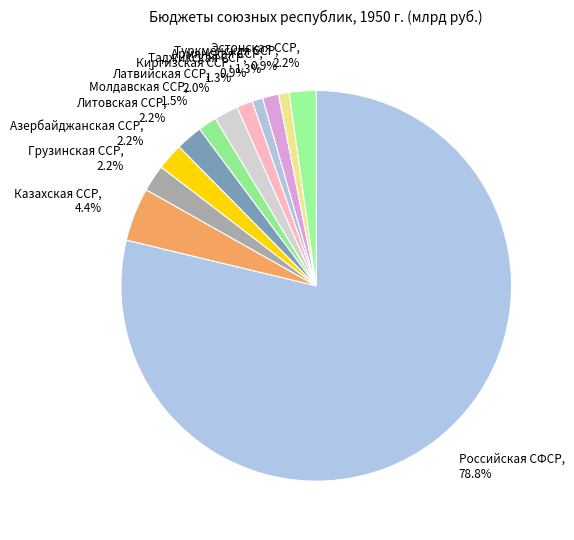

Is there any slice that represents more than half of the pie?

Yes